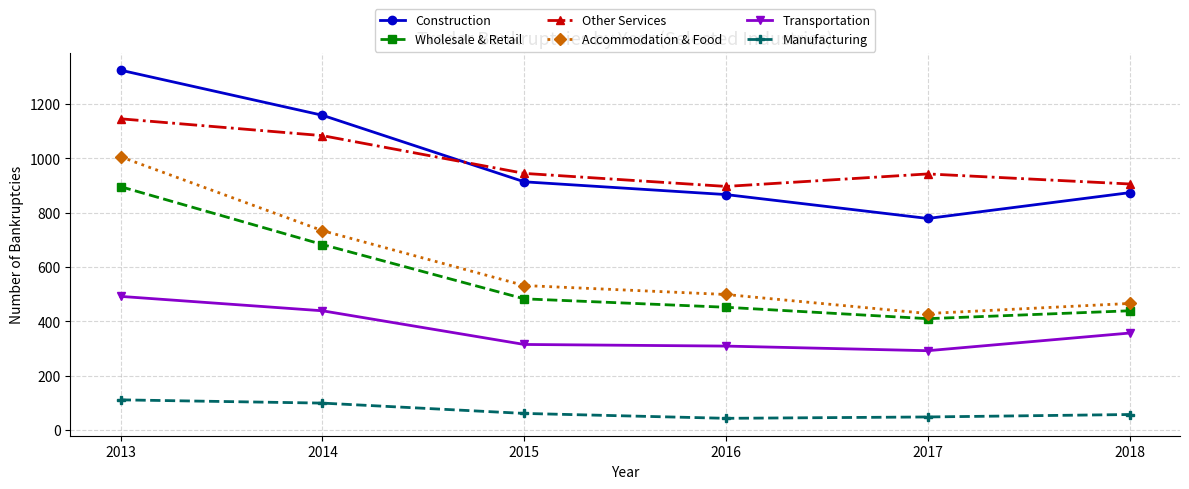

Between 2013 and 2016, which series saw the biggest shift?

Accommodation & Food